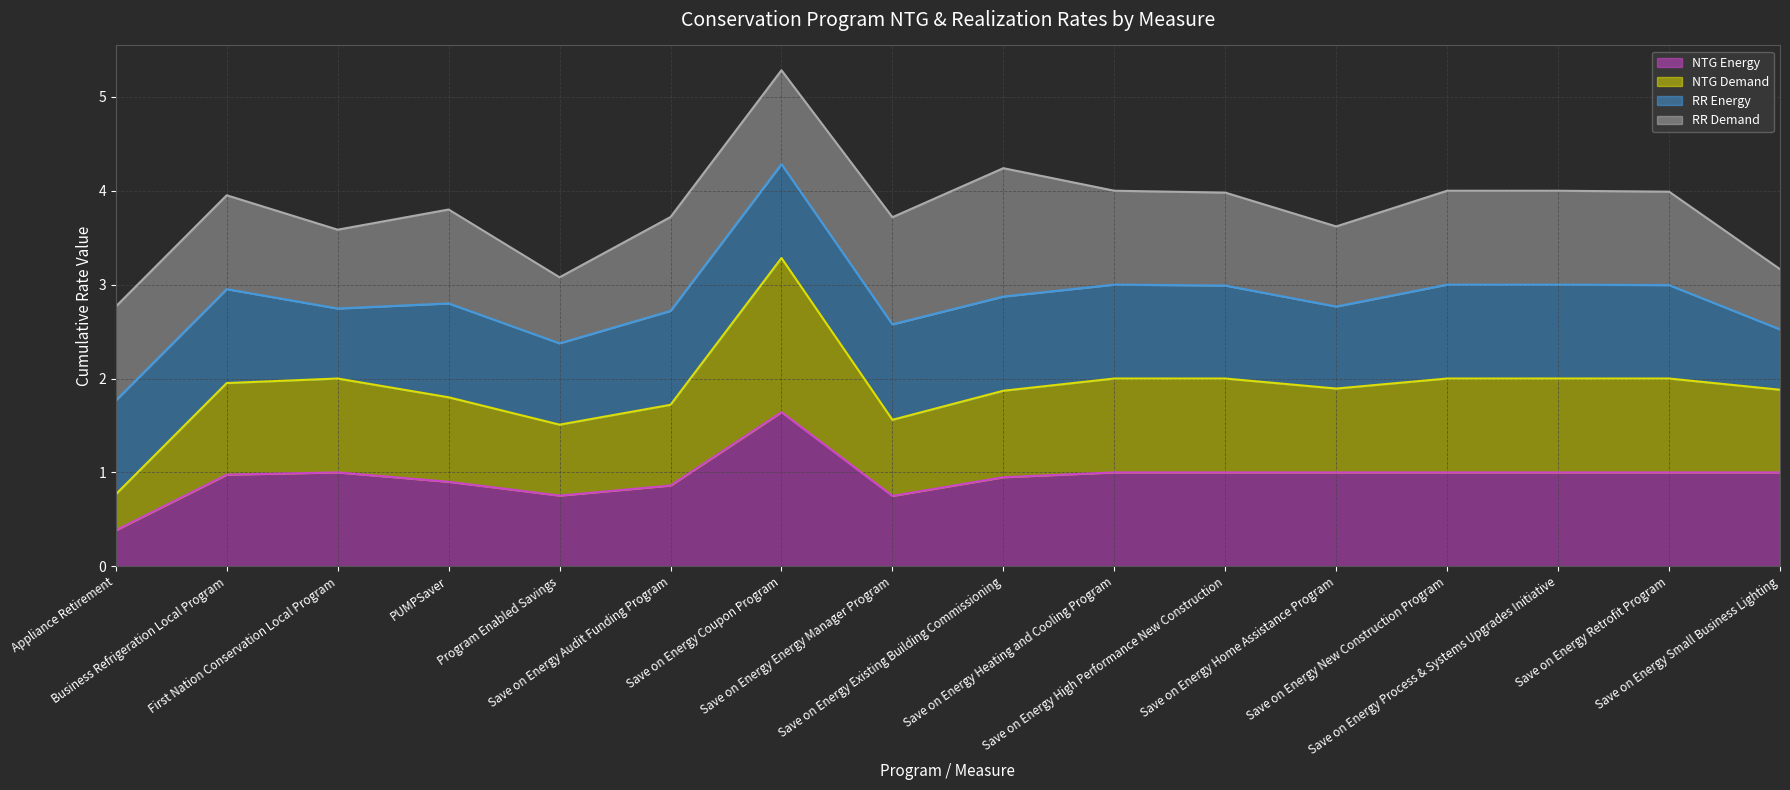

What is the difference between the NTG Demand values at Save on Energy High Performance New Construction and Save on Energy Home Assistance Program?

0.1